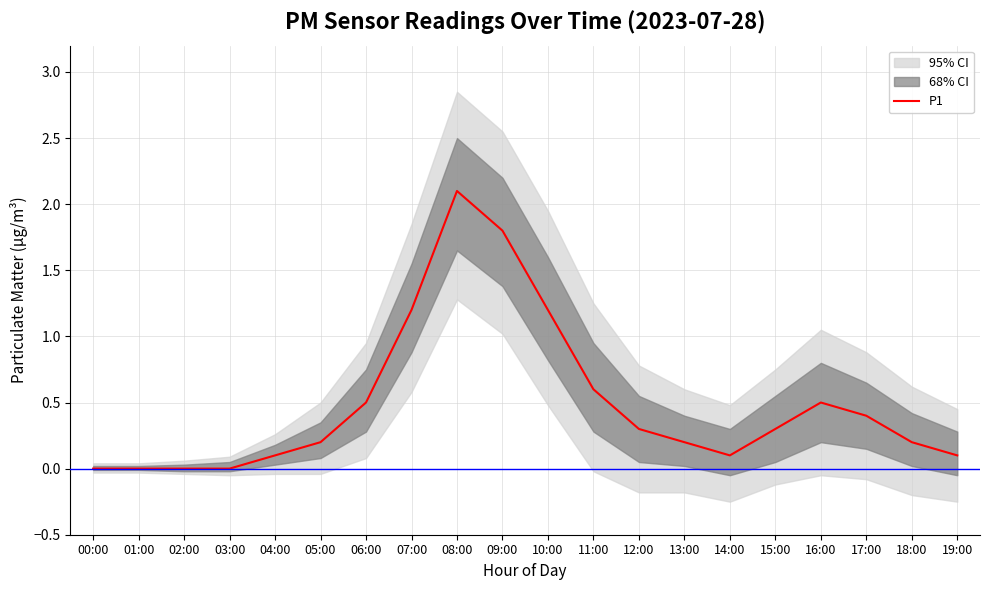

The P1 series shows 1.3 at 02:00. True or false?

False